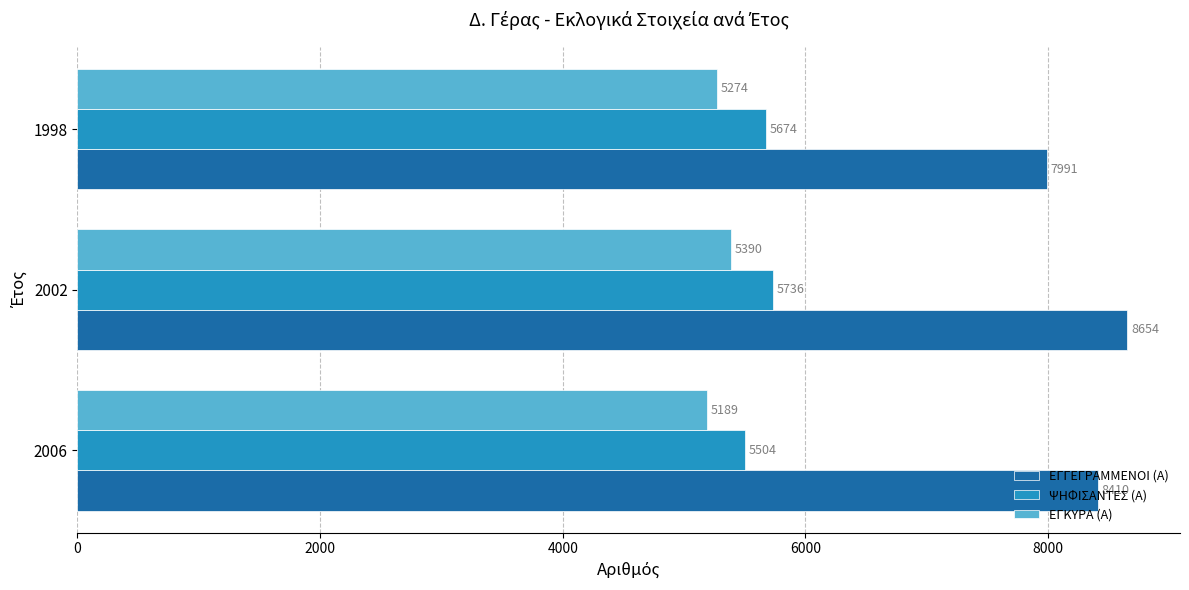

Rank the series by their maximum value, from highest to lowest.

ΕΓΓΕΓΡΑΜΜΕΝΟΙ (Α), ΨΗΦΙΣΑΝΤΕΣ (Α), ΕΓΚΥΡΑ (Α)